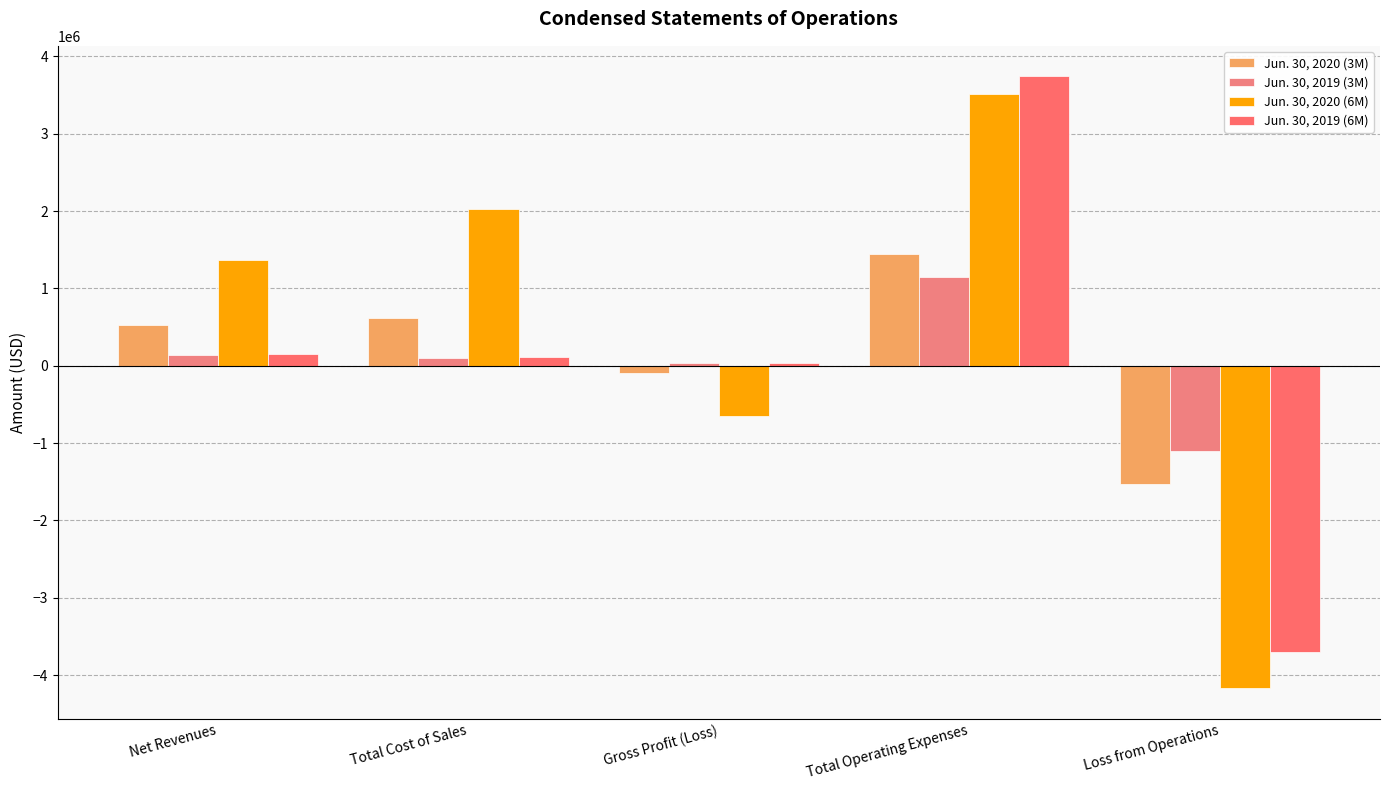

What is the spread (max minus min) of values at Gross Profit (Loss)?

695162